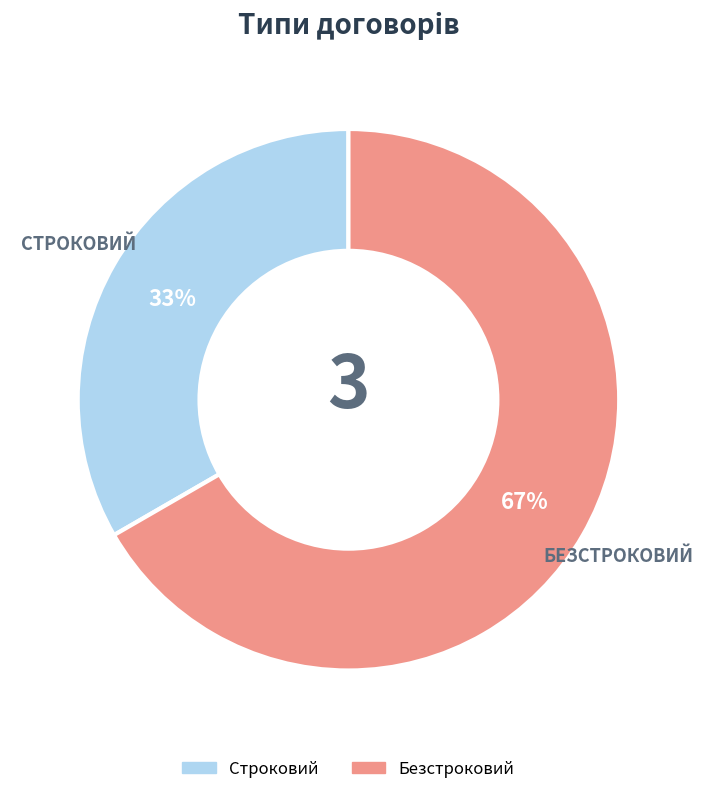

Does Строковий represent more than half of the total?

No